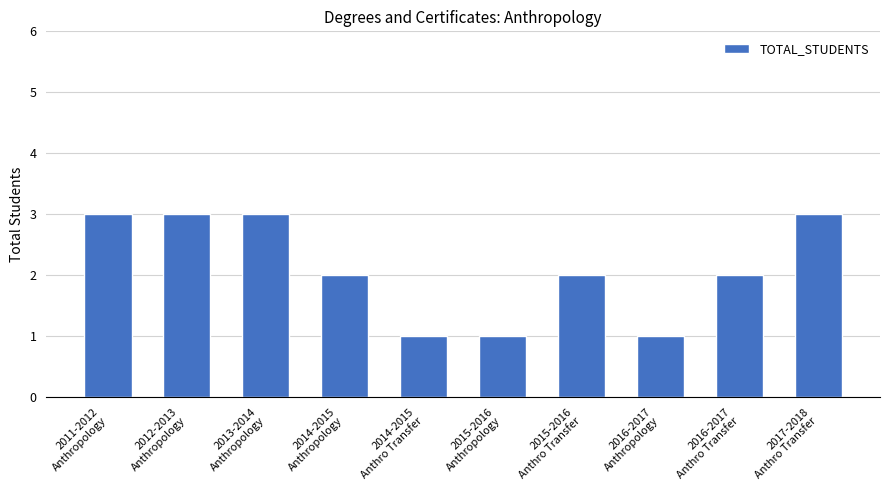

What is the greatest value displayed?

3